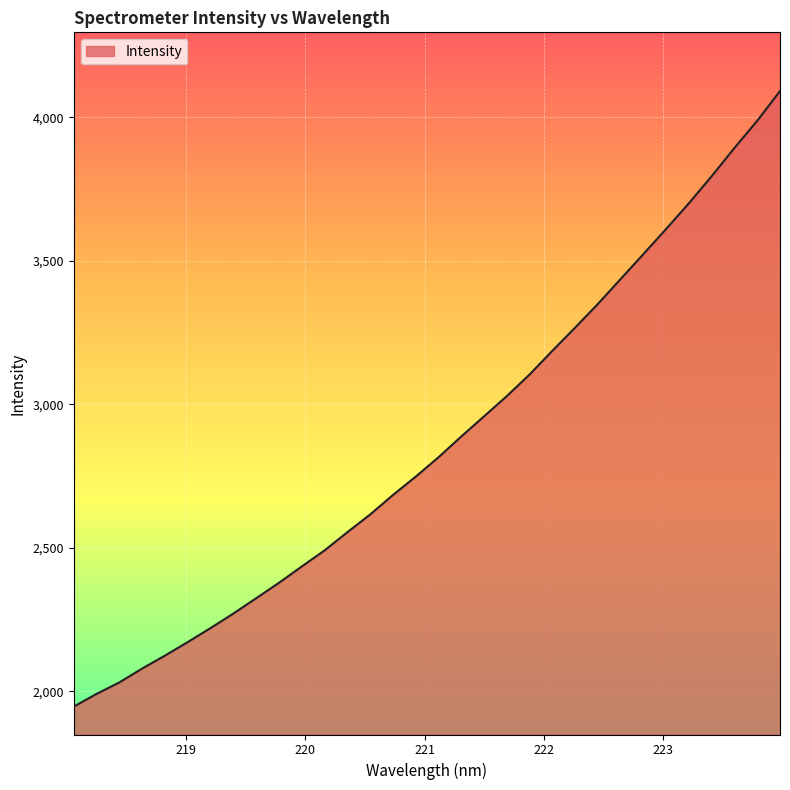

What is the minimum value shown in the chart?

1947.4